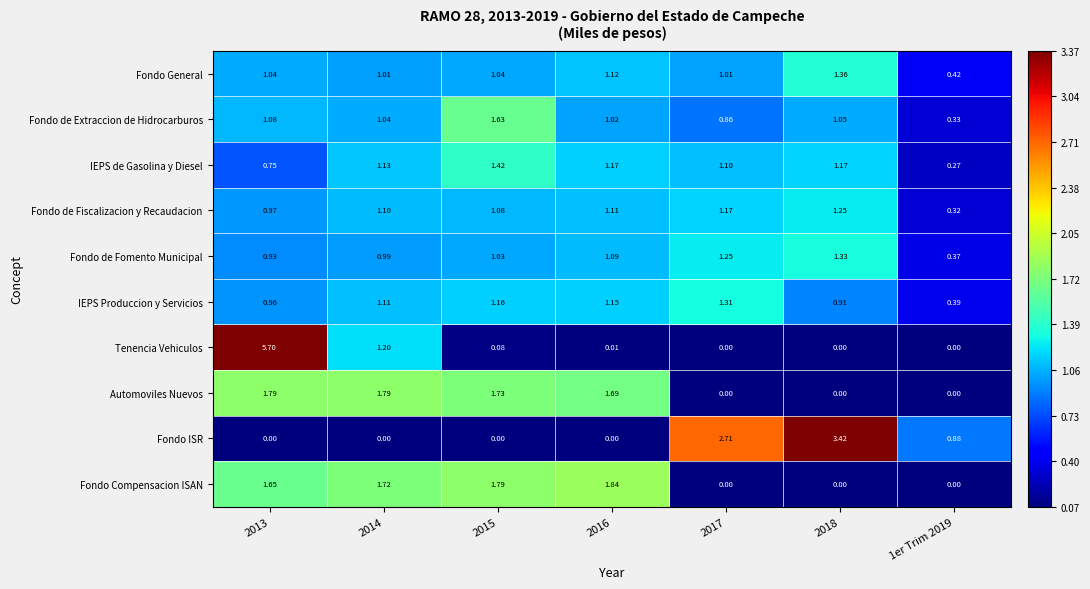

Which series changed the most between 2013 and 2017?

Tenencia Vehiculos